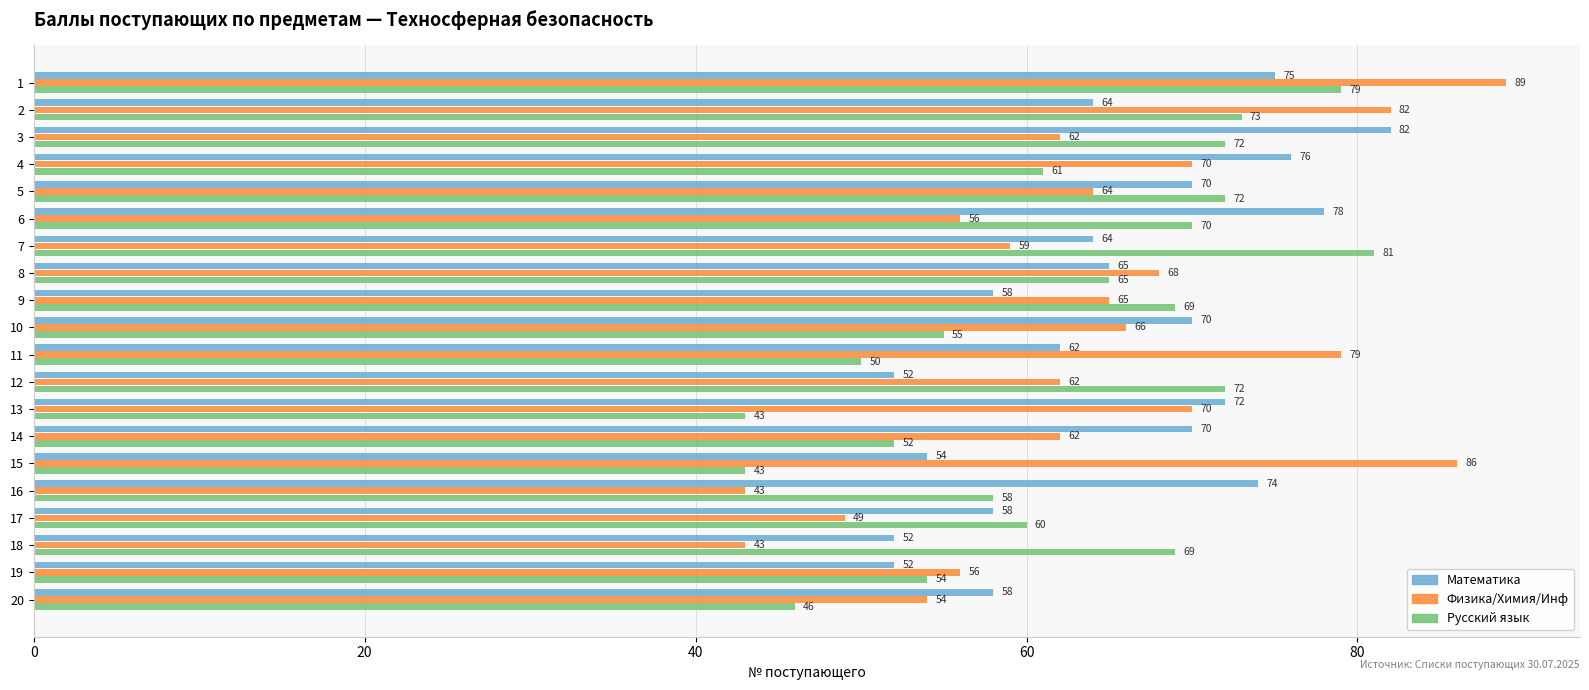

What is the difference between the maximum and minimum values in the Математика series?

30